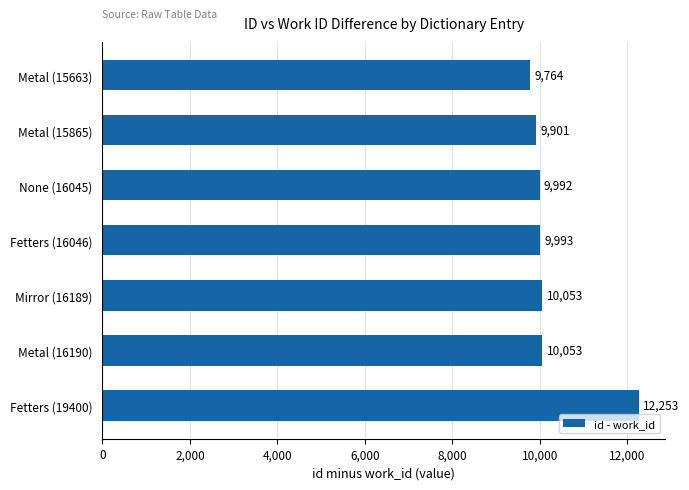

What is the greatest value displayed?

12253